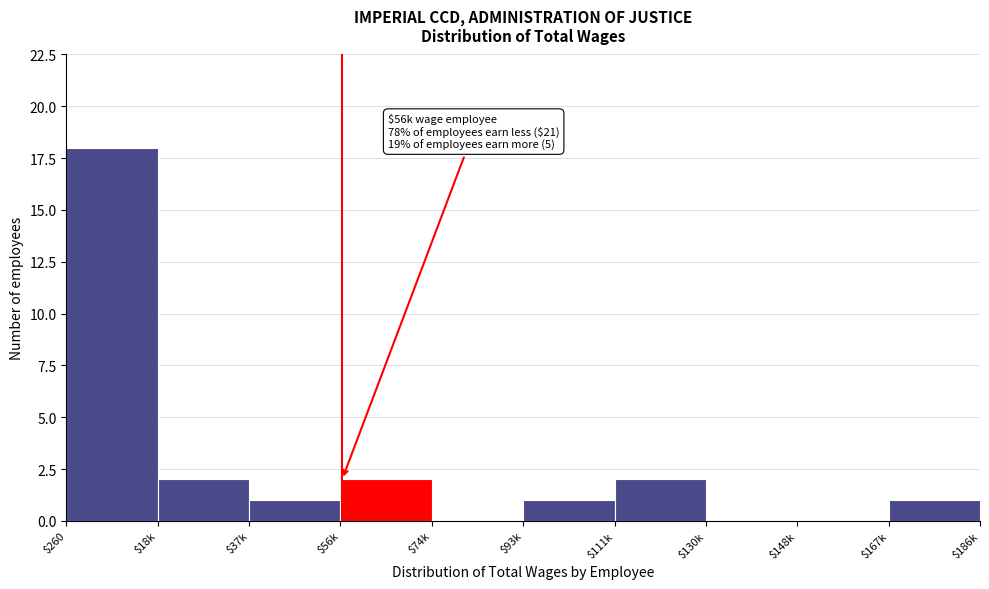

The value at $37k is 1. True or false?

True